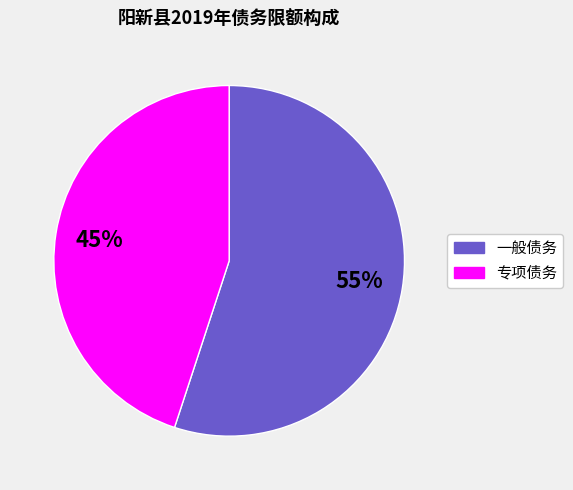

Which category has the smallest portion of the pie?

专项债务